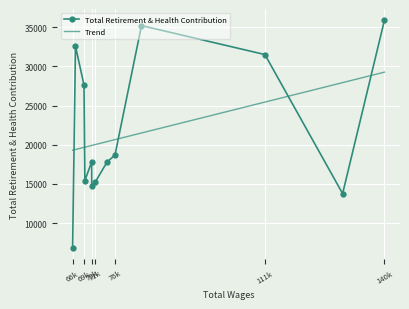

How many lines are shown in the chart?

1